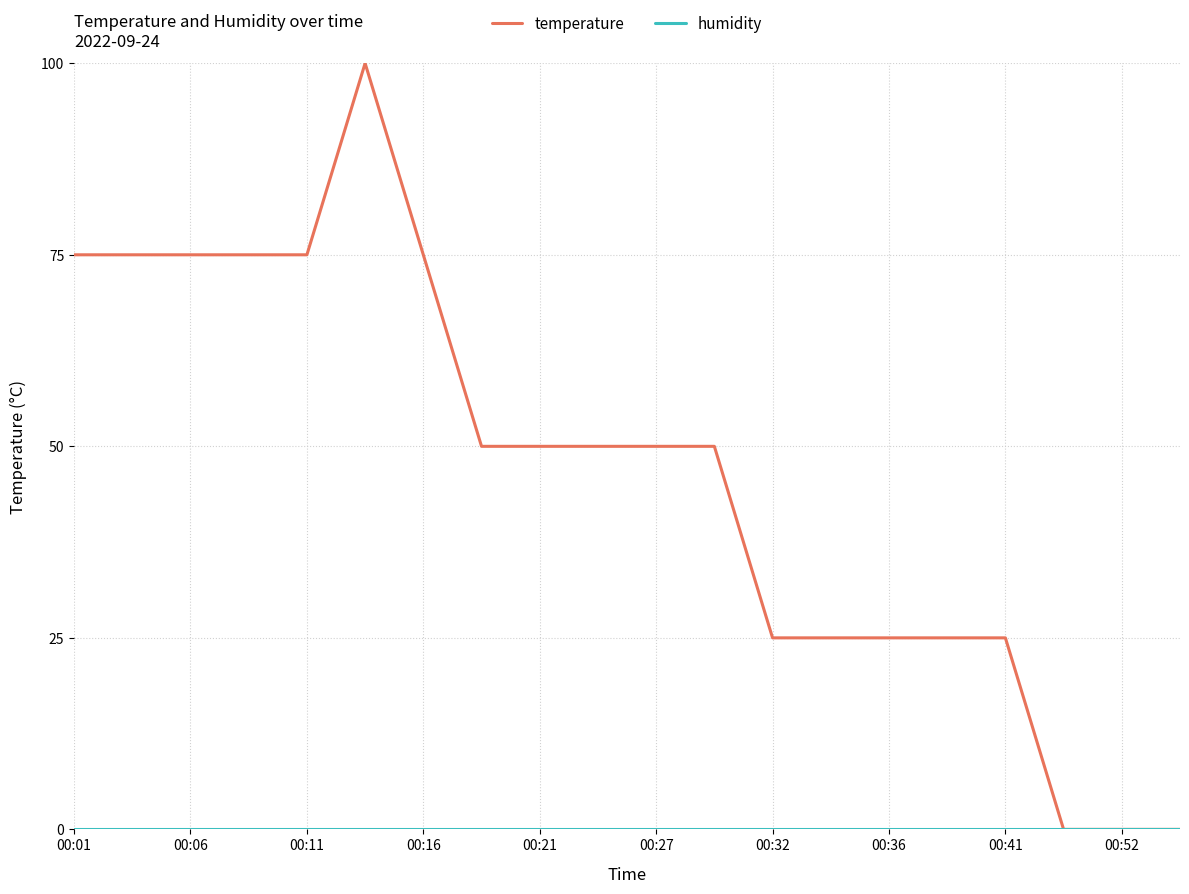

Which series has the largest range (max minus min)?

temperature